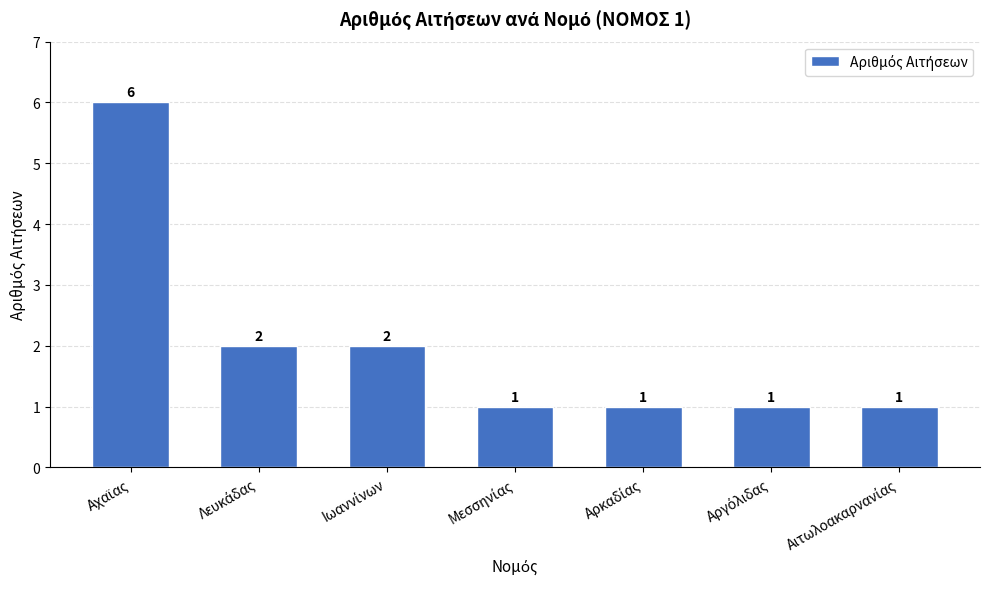

Reading right to left, extract all data points from this chart.

1	1	1	1	2	2	6